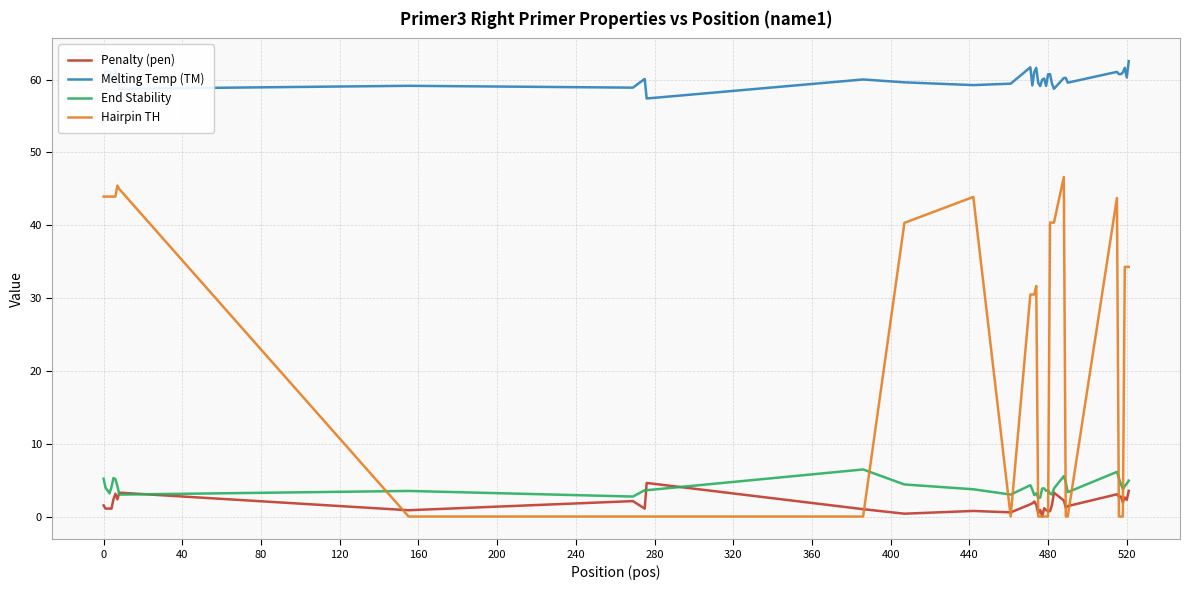

Which series has the largest total across all categories?

Melting Temp (TM)